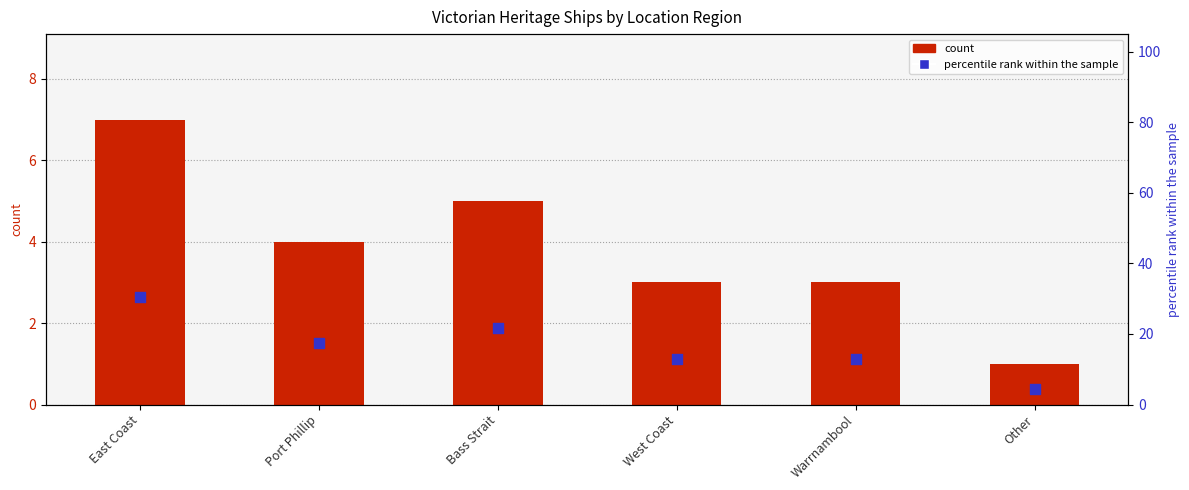

What are all the series names shown in the legend?

count, percentile rank within the sample